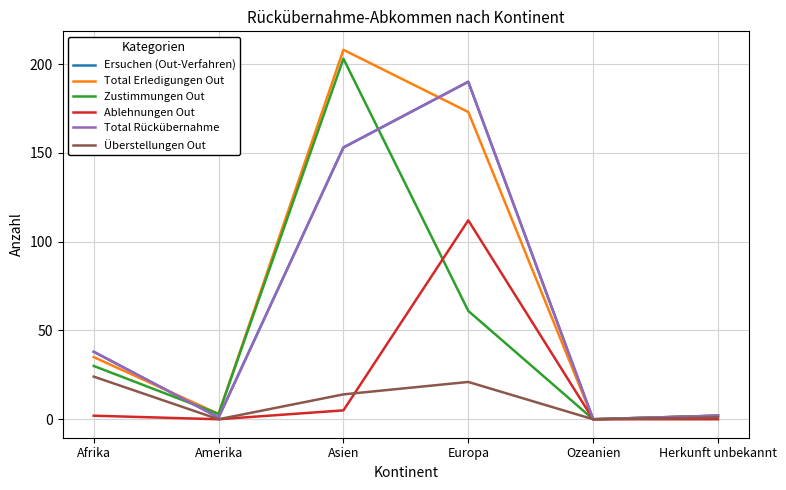

The Total Erledigungen Out series shows 208 at Asien. True or false?

True